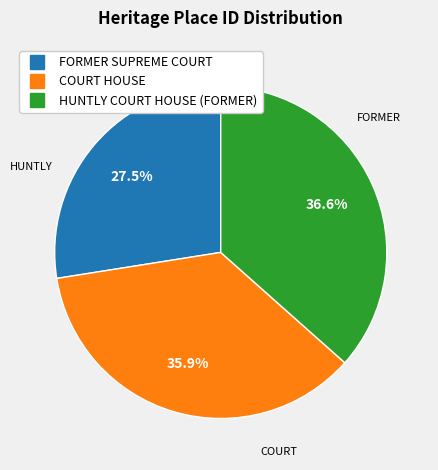

Which slice is the largest?

HUNTLY COURT HOUSE (FORMER)